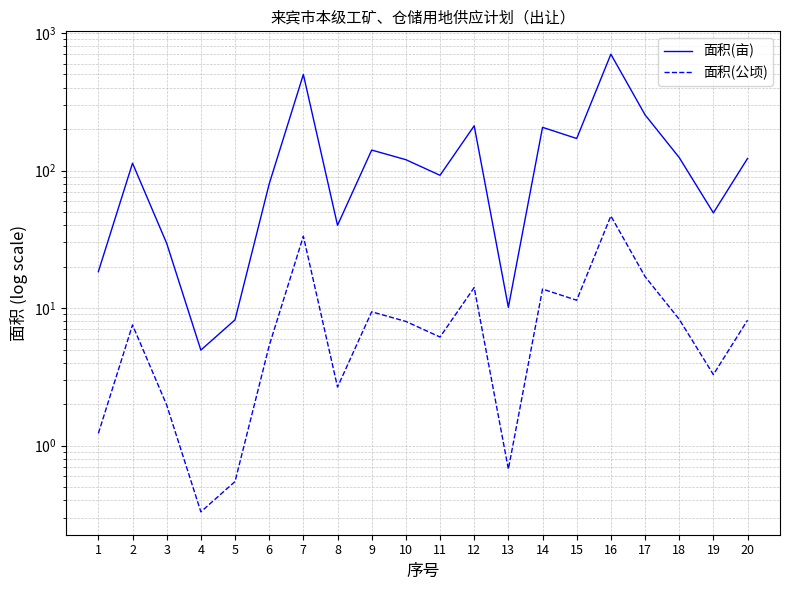

In 面积(公顷), how many points are higher than both neighbors (excluding endpoints)?

6